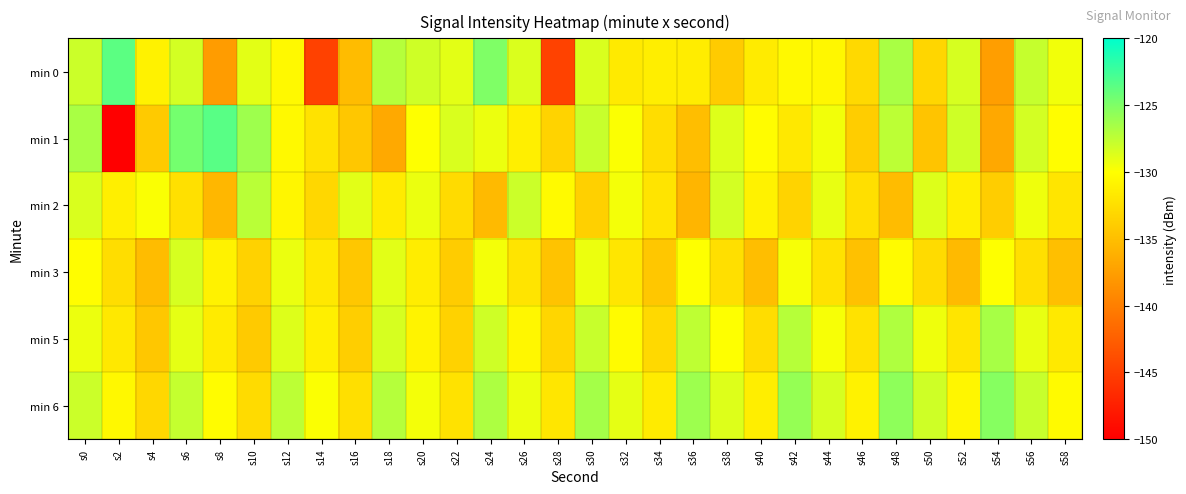

Reading left to right, what are all the values shown in this chart?

min 0: s0=-128.0	s2=-123.6	s4=-131.0	s6=-128.3	s8=-137.7	s10=-128.9	s12=-130.5	s14=-144.8	s16=-135.2	s18=-127.1	s20=-128.1	s22=-128.9	s24=-125.0	s26=-128.6	s28=-144.8	s30=-128.6	s32=-131.6	s34=-131.3	s36=-131.4	s38=-134.0	s40=-131.5	s42=-130.5	s44=-130.6	s46=-132.9	s48=-126.7	s50=-133.2	s52=-128.4	s54=-137.5	s56=-127.7	s58=-129.5
min 1: s0=-126.6	s2=-150.0	s4=-134.2	s6=-124.6	s8=-123.5	s10=-126.2	s12=-130.5	s14=-132.2	s16=-134.4	s18=-136.8	s20=-130.0	s22=-128.5	s24=-129.3	s26=-131.2	s28=-133.4	s30=-127.8	s32=-129.9	s34=-132.6	s36=-135.1	s38=-128.7	s40=-130.2	s42=-131.8	s44=-129.5	s46=-133.9	s48=-127.4	s50=-134.6	s52=-128.1	s54=-136.8	s56=-128.3	s58=-130.1
min 2: s0=-128.5	s2=-131.2	s4=-129.8	s6=-132.4	s8=-135.6	s10=-127.3	s12=-130.7	s14=-133.1	s16=-128.9	s18=-131.5	s20=-129.2	s22=-132.8	s24=-135.4	s26=-128.0	s28=-130.4	s30=-133.7	s32=-129.6	s34=-132.1	s36=-135.8	s38=-128.3	s40=-131.0	s42=-133.4	s44=-129.1	s46=-132.5	s48=-135.2	s50=-128.7	s52=-131.3	s54=-133.9	s56=-129.4	s58=-132.0
min 3: s0=-130.1	s2=-132.6	s4=-135.2	s6=-128.4	s8=-131.0	s10=-133.5	s12=-129.2	s14=-131.8	s16=-134.3	s18=-128.9	s20=-131.4	s22=-134.0	s24=-129.6	s26=-132.1	s28=-134.7	s30=-129.3	s32=-131.9	s34=-134.4	s36=-130.0	s38=-132.5	s40=-135.1	s42=-129.7	s44=-132.2	s46=-134.8	s48=-130.3	s50=-132.8	s52=-135.4	s54=-130.0	s56=-132.5	s58=-135.0
min 5: s0=-129.3	s2=-131.8	s4=-134.4	s6=-129.0	s8=-131.5	s10=-134.1	s12=-128.7	s14=-131.2	s16=-133.8	s18=-128.4	s20=-130.9	s22=-133.5	s24=-128.1	s26=-130.6	s28=-133.2	s30=-127.8	s32=-130.3	s34=-132.9	s36=-127.5	s38=-130.0	s40=-132.6	s42=-127.2	s44=-129.7	s46=-132.3	s48=-126.9	s50=-129.4	s52=-132.0	s54=-126.6	s56=-129.1	s58=-131.7
min 6: s0=-128.0	s2=-130.5	s4=-133.1	s6=-127.7	s8=-130.2	s10=-132.8	s12=-127.4	s14=-129.9	s16=-132.5	s18=-127.1	s20=-129.6	s22=-132.2	s24=-126.8	s26=-129.3	s28=-131.9	s30=-126.5	s32=-129.0	s34=-131.6	s36=-126.2	s38=-128.7	s40=-131.3	s42=-125.9	s44=-128.4	s46=-131.0	s48=-125.6	s50=-128.1	s52=-130.7	s54=-125.3	s56=-127.8	s58=-130.4